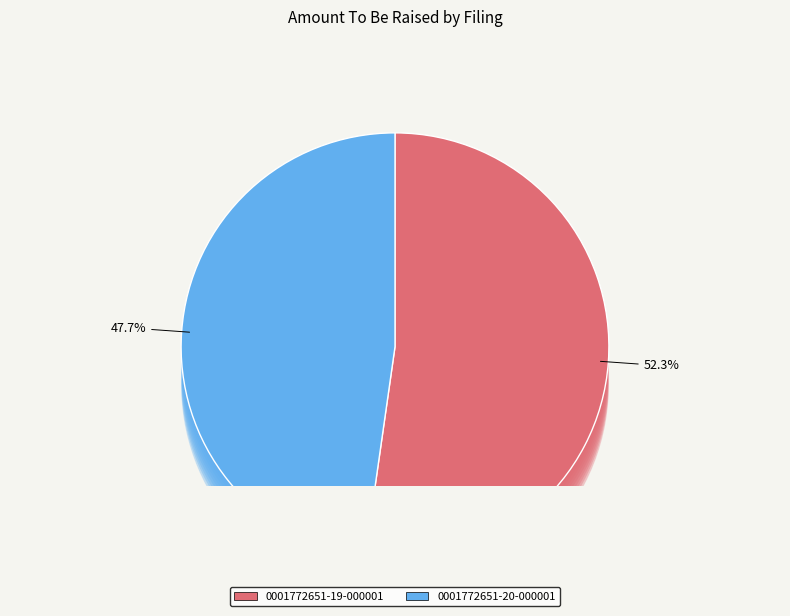

Between 0001772651-19-000001 and 0001772651-20-000001, which is larger?

0001772651-19-000001